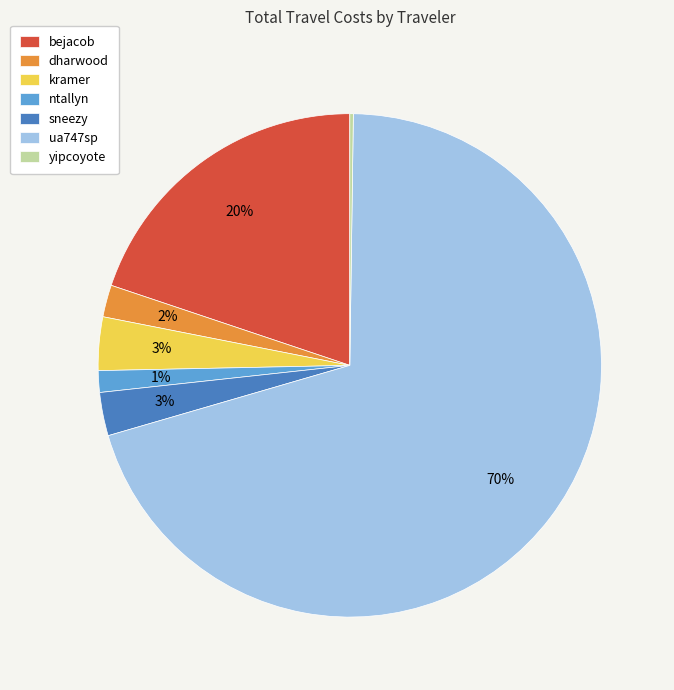

Is it true that ua747sp is 70% of the pie?

True